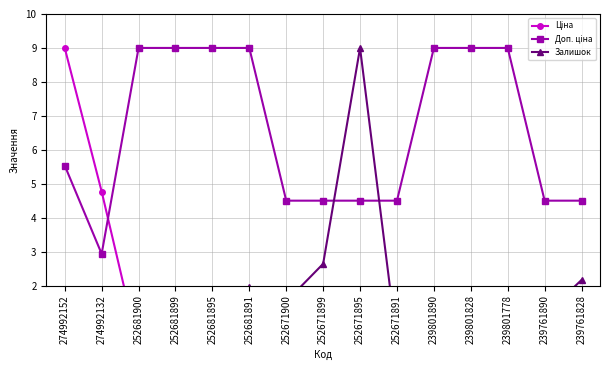

How many interior local valleys does the Залишок series have?

5